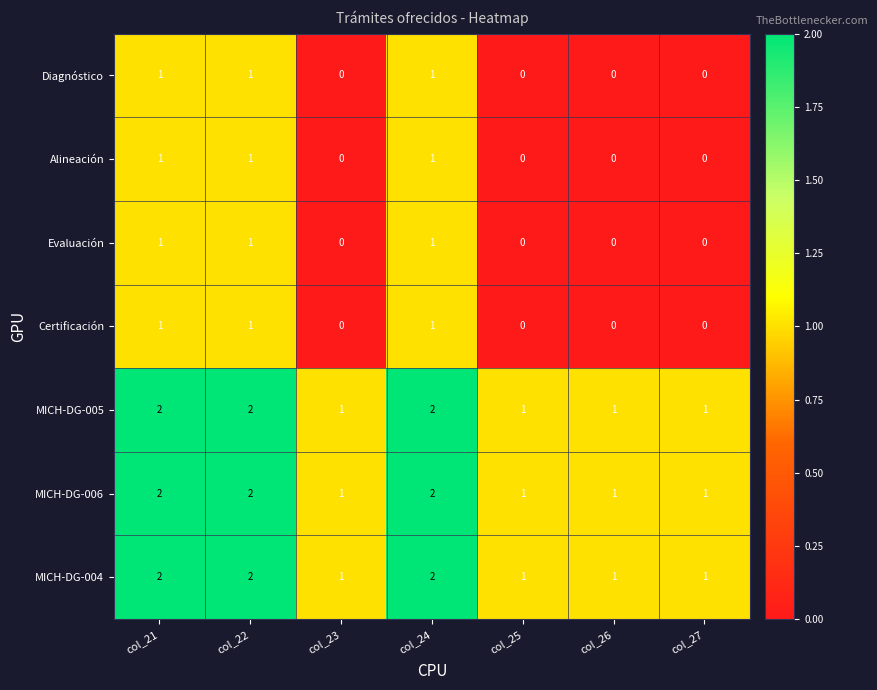

What is the total value across all series at col_26?

3